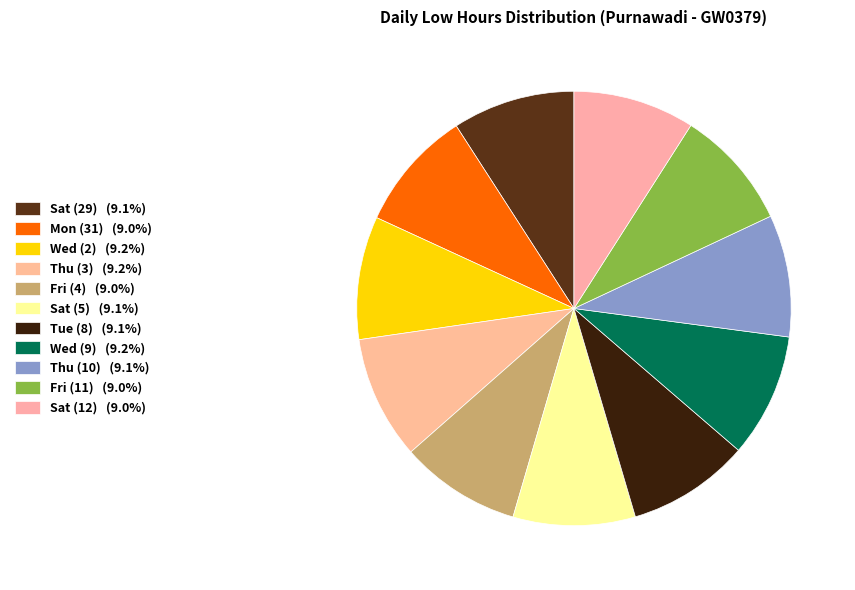

What is the total percentage of Fri (4) and Wed (2)?

18.2%